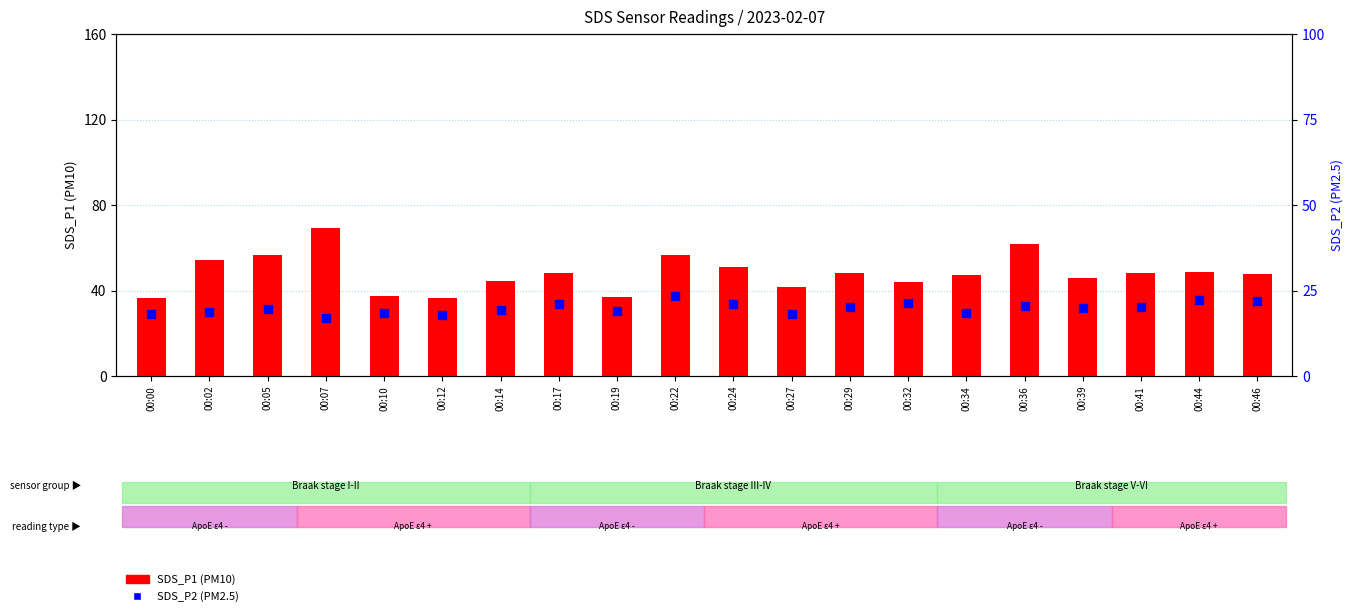

At how many categories does at least one series exceed 24?

20